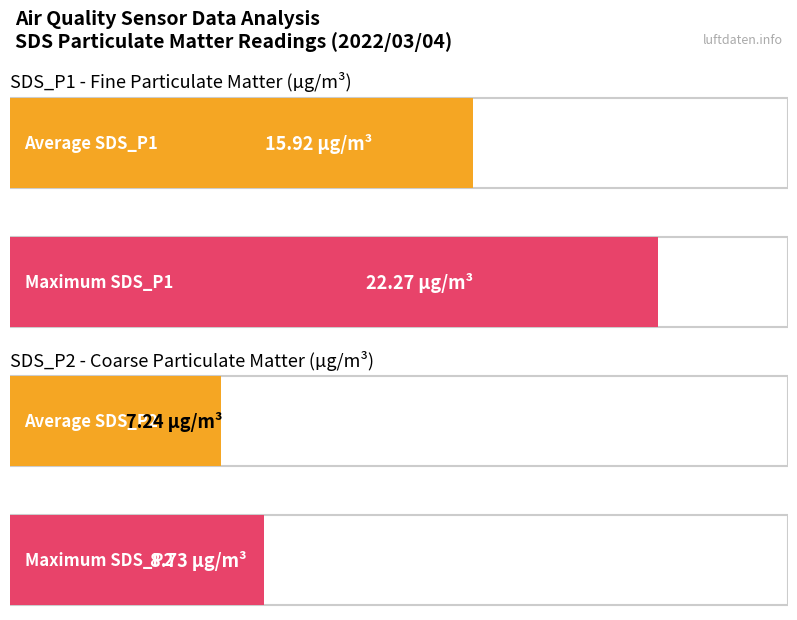

The SDS_P2 series shows 3.0 at 00:21. True or false?

False